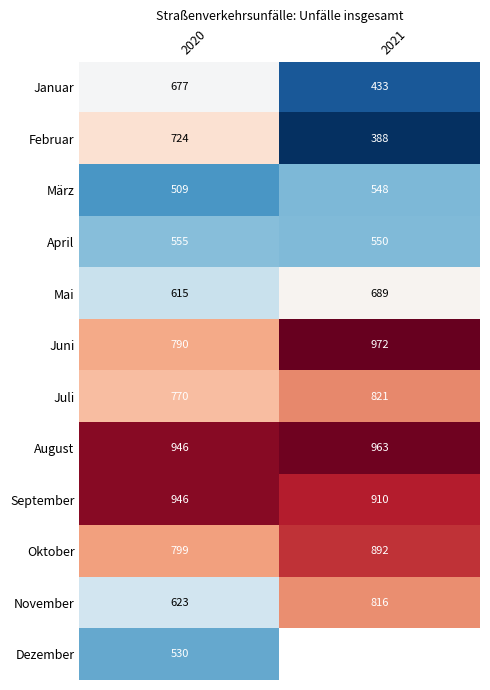

The value of Februar at 2021 is 151.1. True or false?

False